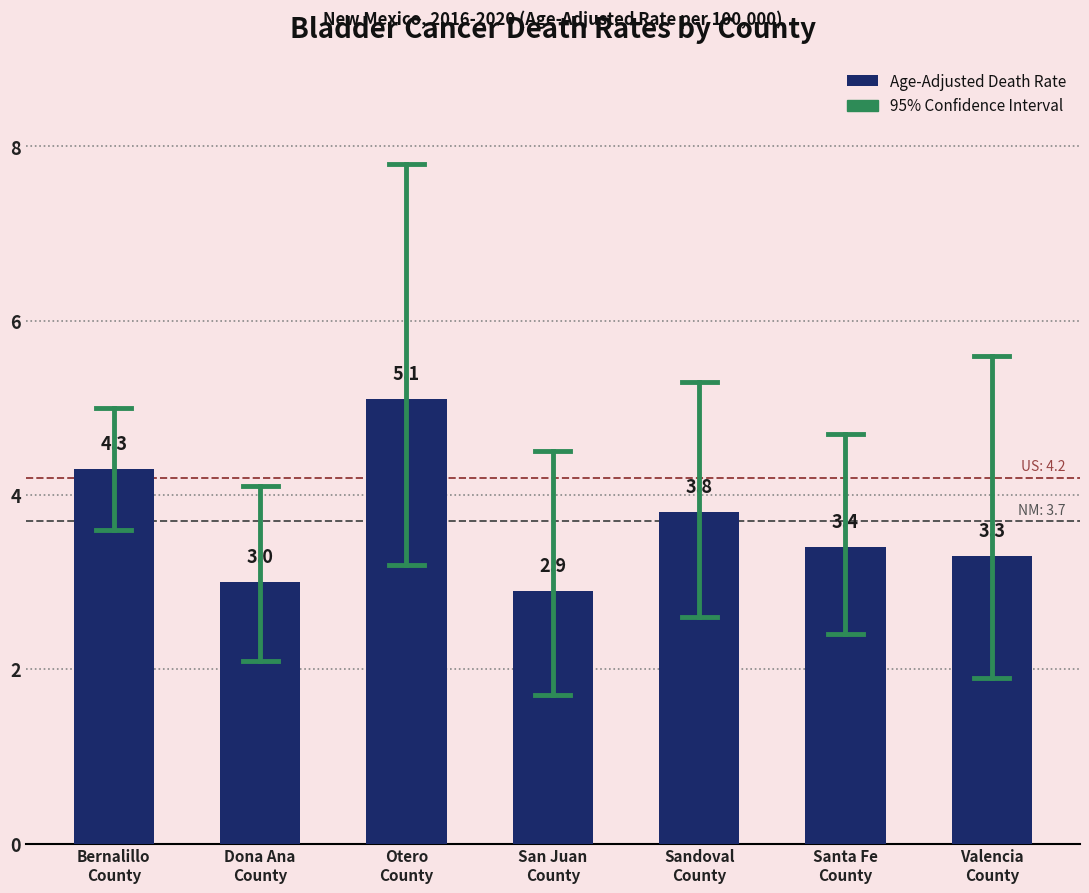

Reading left to right, extract all data points from this chart.

4.3	3.0	5.1	2.9	3.8	3.4	3.3